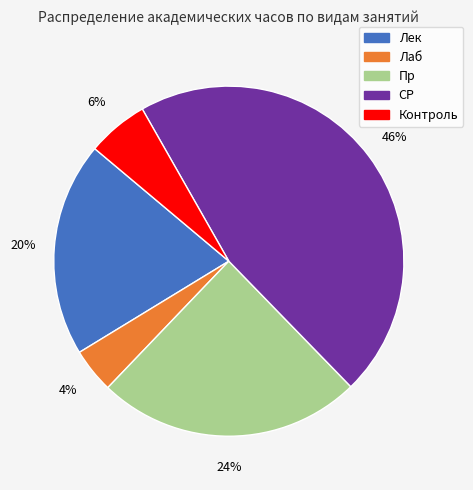

Is it true that Пр is 14% of the pie?

False